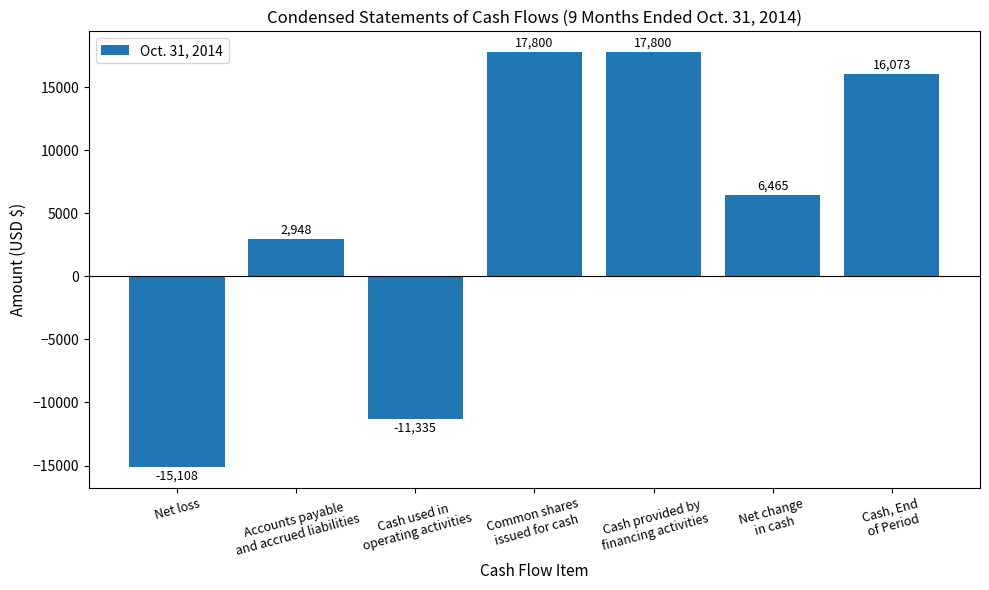

What is the label of the 5th bar from the left?

Cash provided by
financing activities